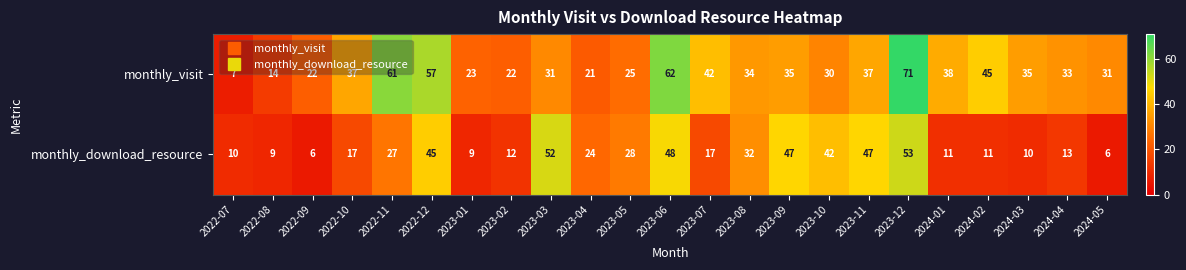

What is the smallest value displayed?

6